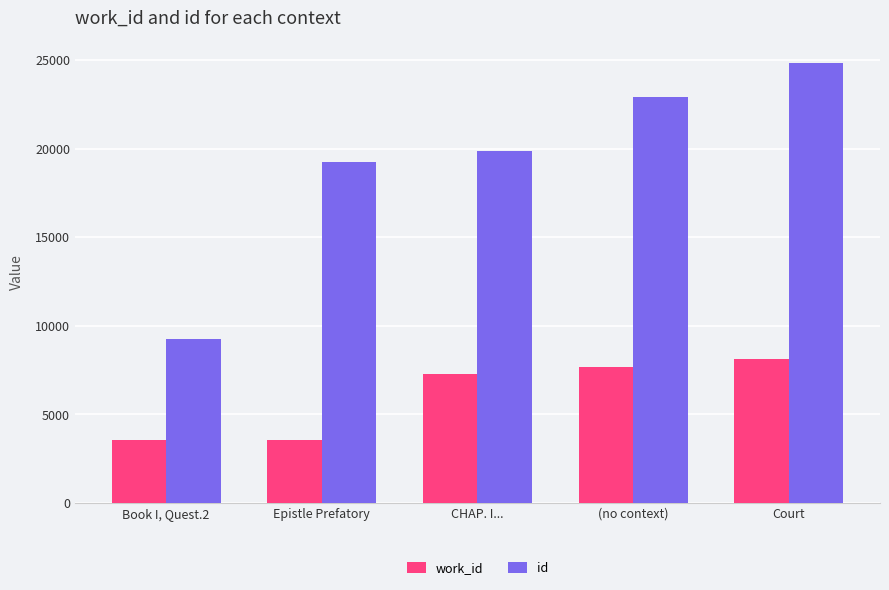

What is the label of the 1st bar from the left?

Book I, Quest.2